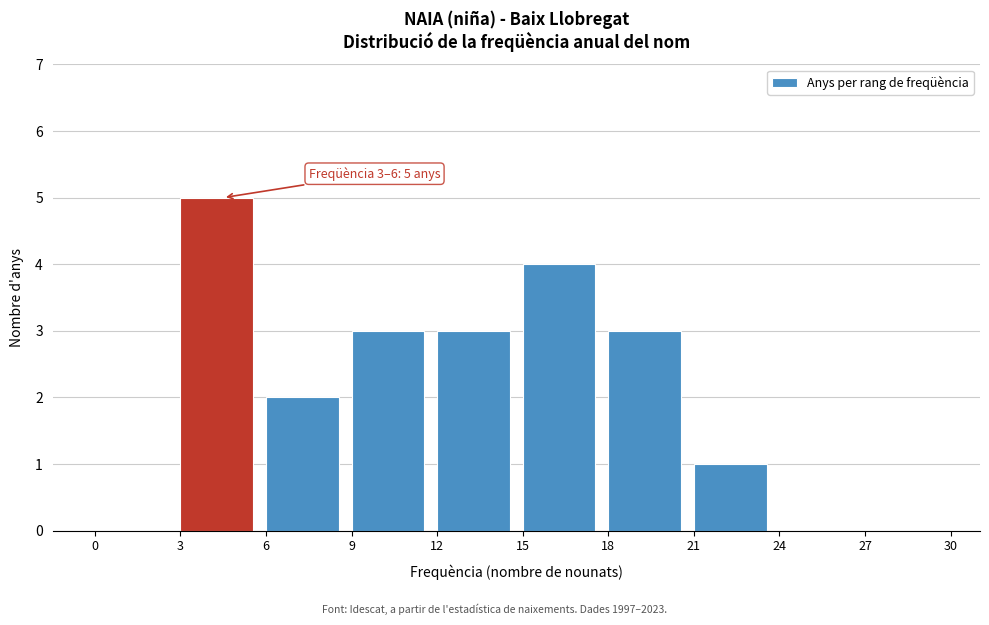

Over which range of the x-axis is the bar tallest?

3 to 6